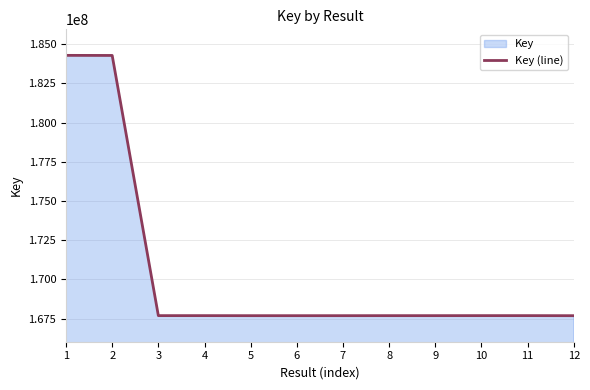

What is the difference between the values at 10 and 2?

16600284